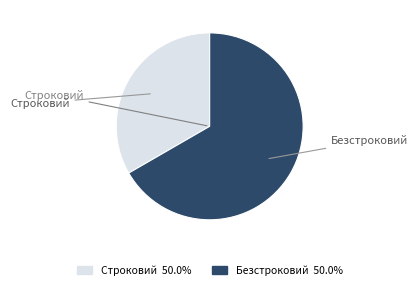

Rank the categories by value from highest to lowest.

Безстроковий, Строковий